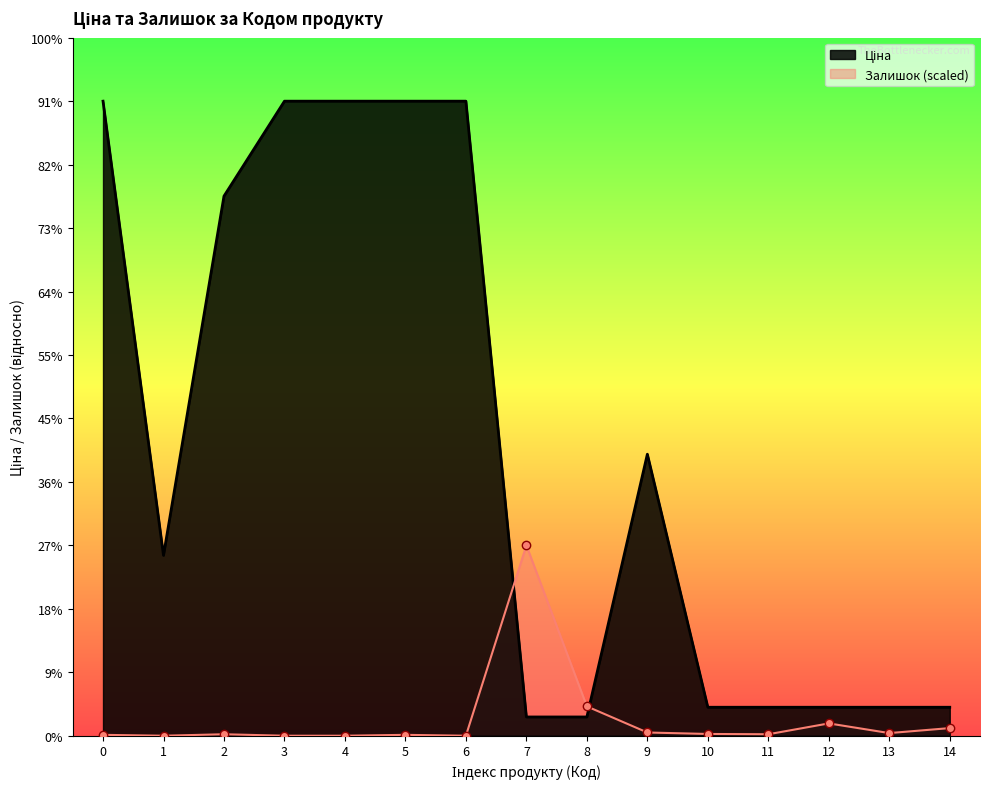

After their last crossing, which series has the higher values: Ціна or Залишок?

Ціна